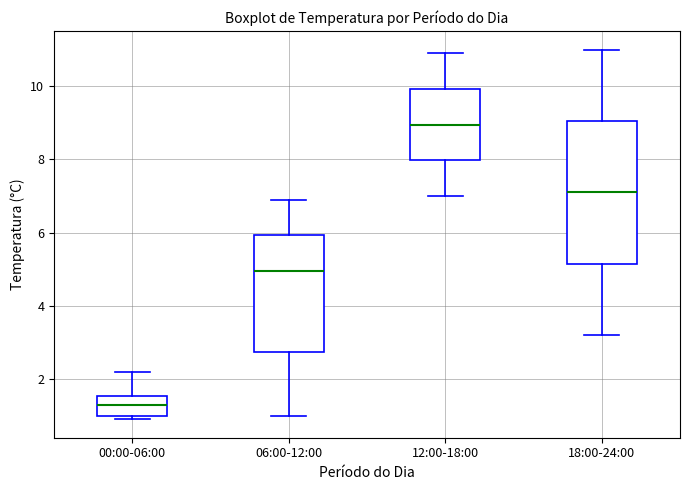

Comparing the boxes themselves (not the whiskers), which one is the tallest?

18:00-24:00